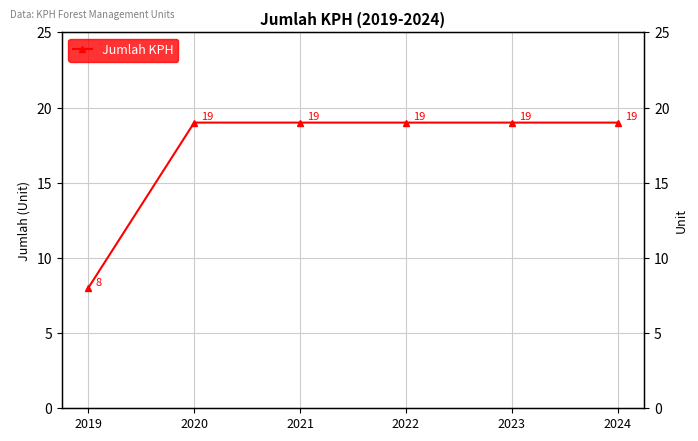

What is the value of the 5th point from the left?

19